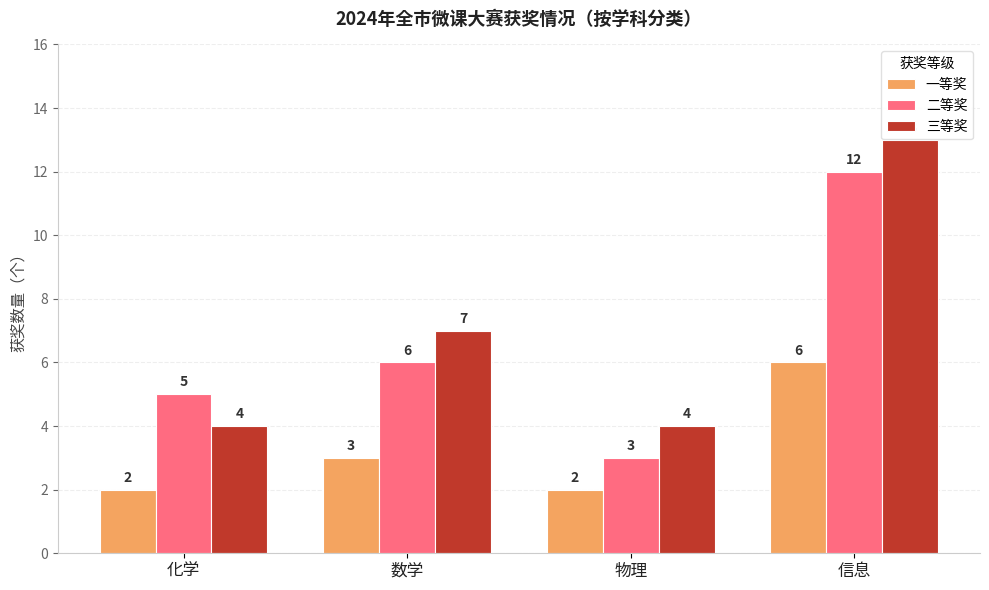

Which series has the largest total across all categories?

三等奖